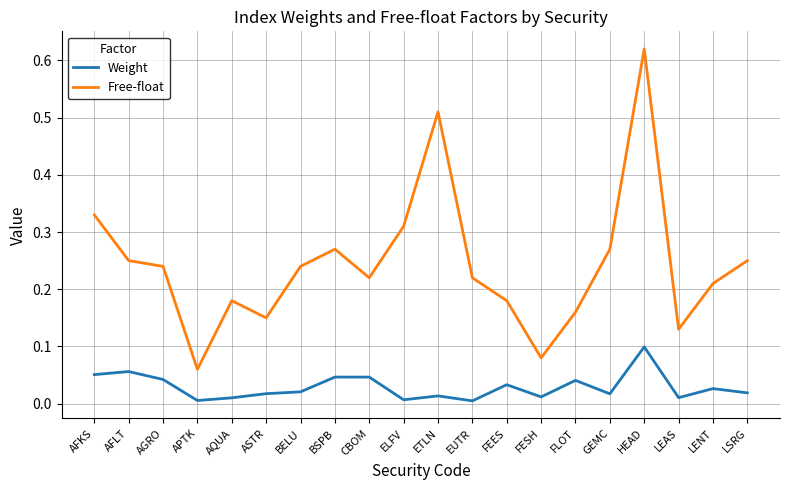

Is this an area chart (filled region under the line)?

No